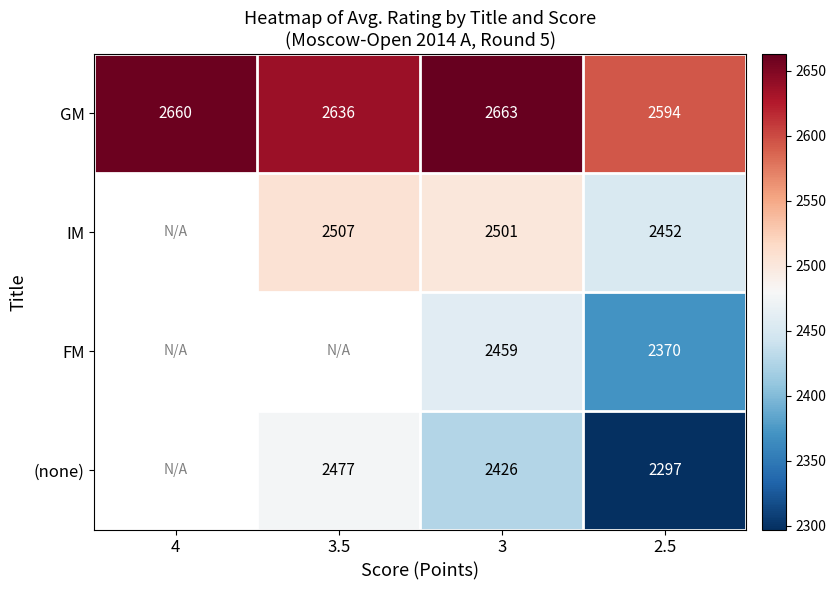

Between 3 and 2.5, which series saw the biggest shift?

(none)